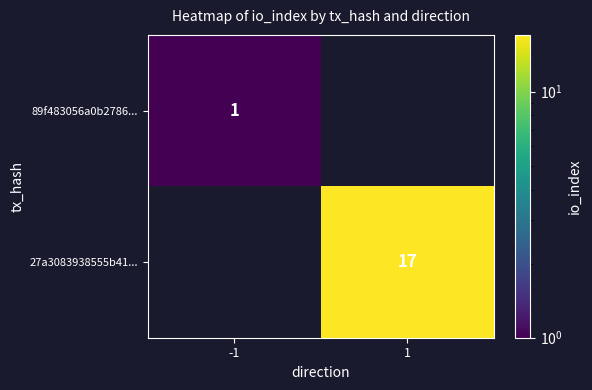

True or false: 27a3083938555b41... has a value of 17 at 1.

True